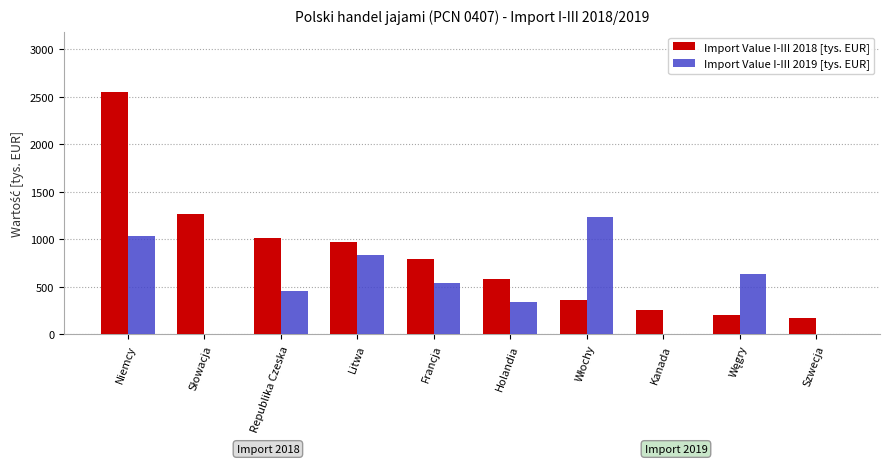

What is the sum of the Import Value I-III 2018 [tys. EUR] values at Holandia and Francja?

1373.8